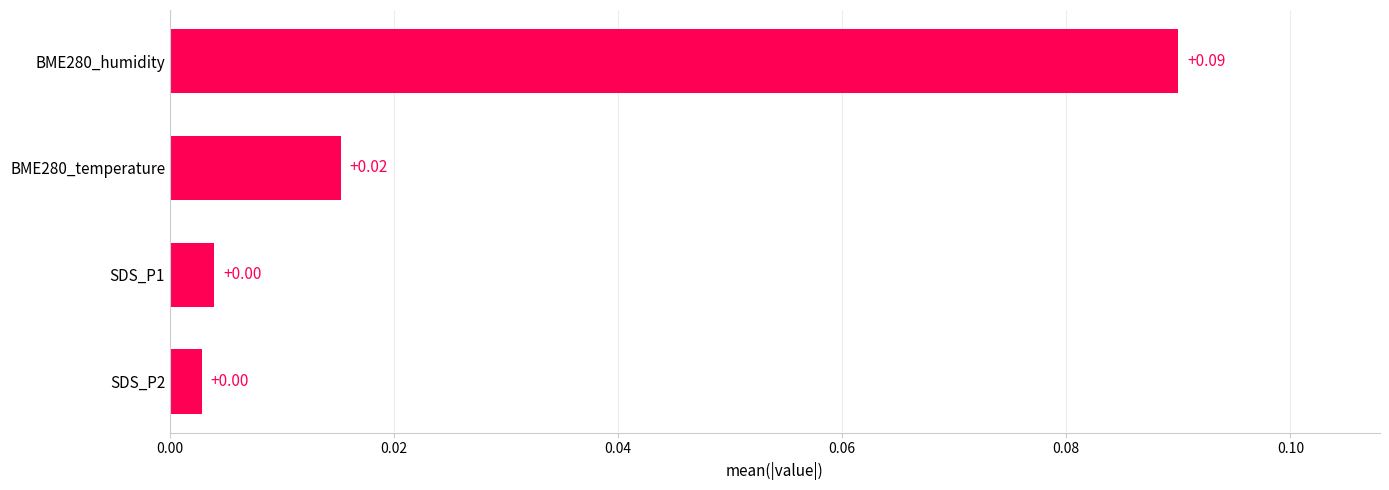

Between BME280_temperature and BME280_humidity, which is larger?

BME280_humidity